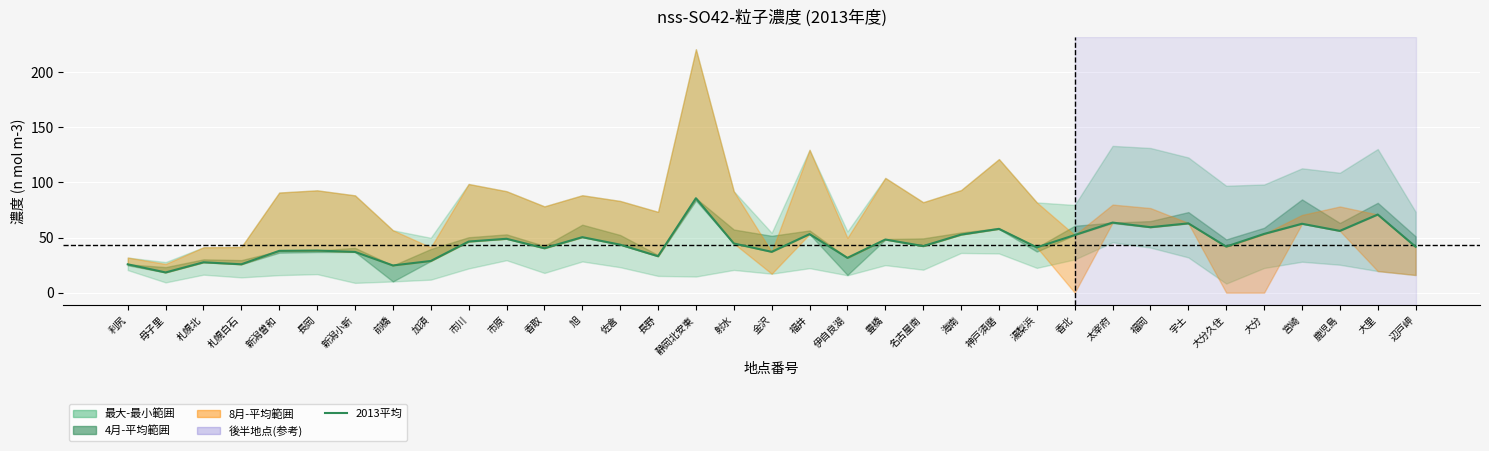

What is the minimum value shown in the chart?

18.3